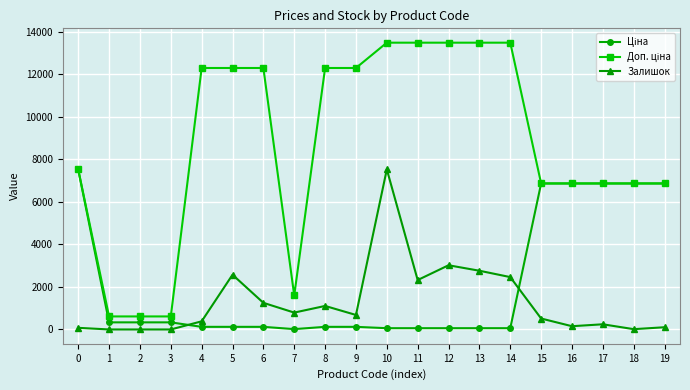

At which category is the sum across all series the highest?

10